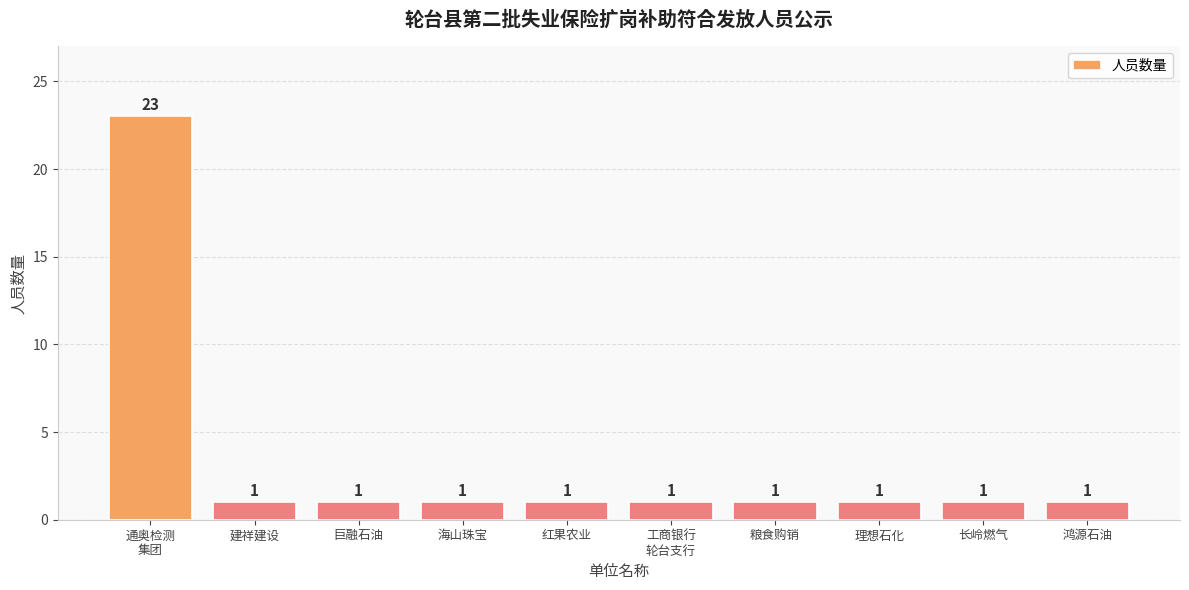

True or false: the data shows 23 at 通奥检测
集团.

True